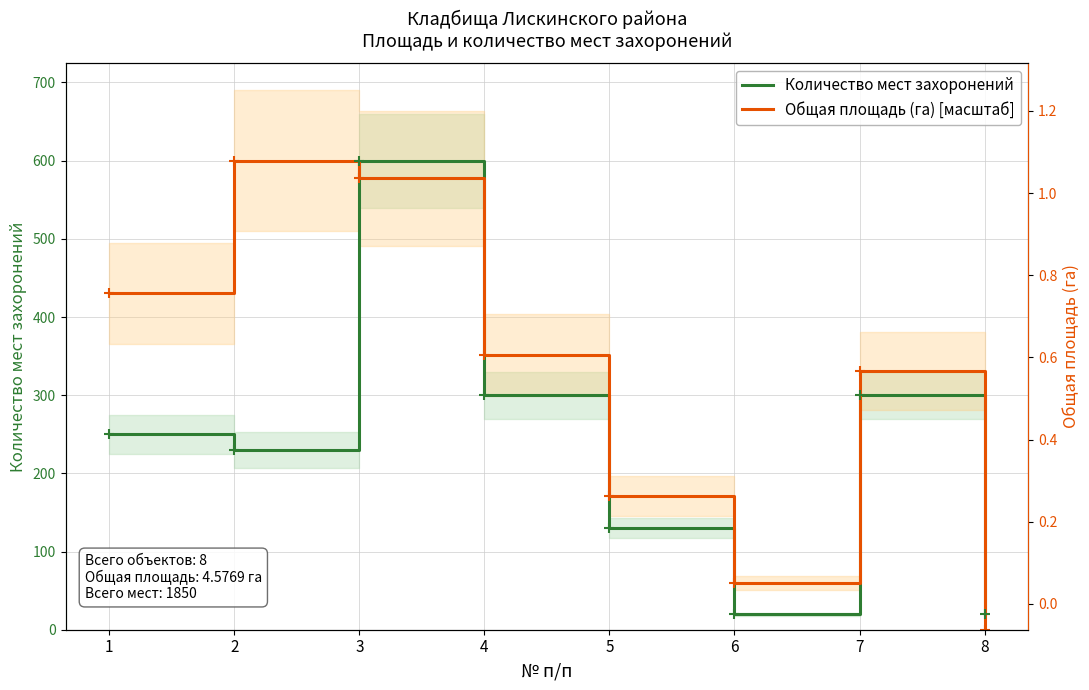

What are all the series names shown in the legend?

Количество мест захоронений, Общая площадь (га) [масштаб]